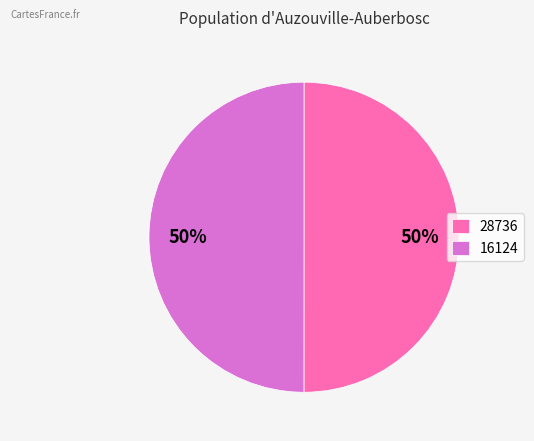

To the nearest percent, what is the average slice percentage?

50%